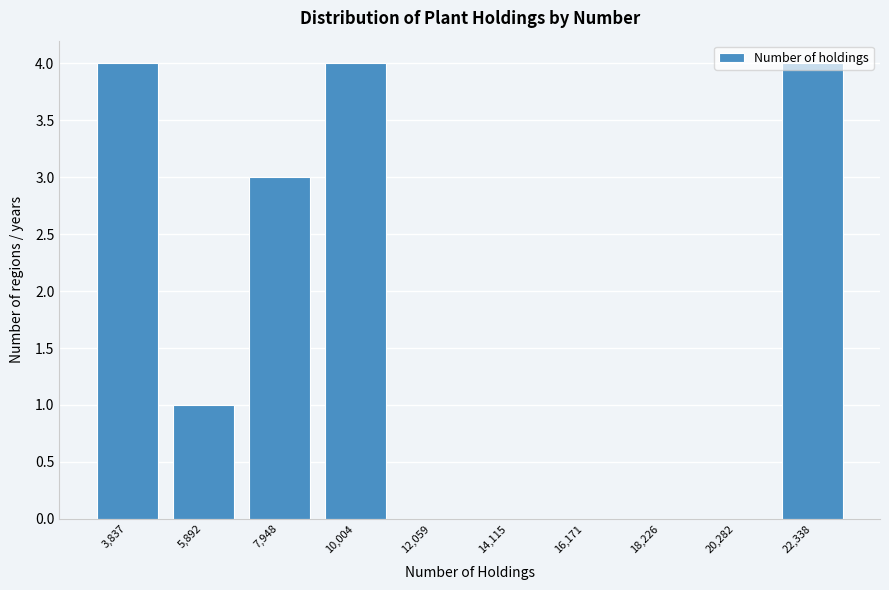

Is it true that the value at 12,059 is 1?

False